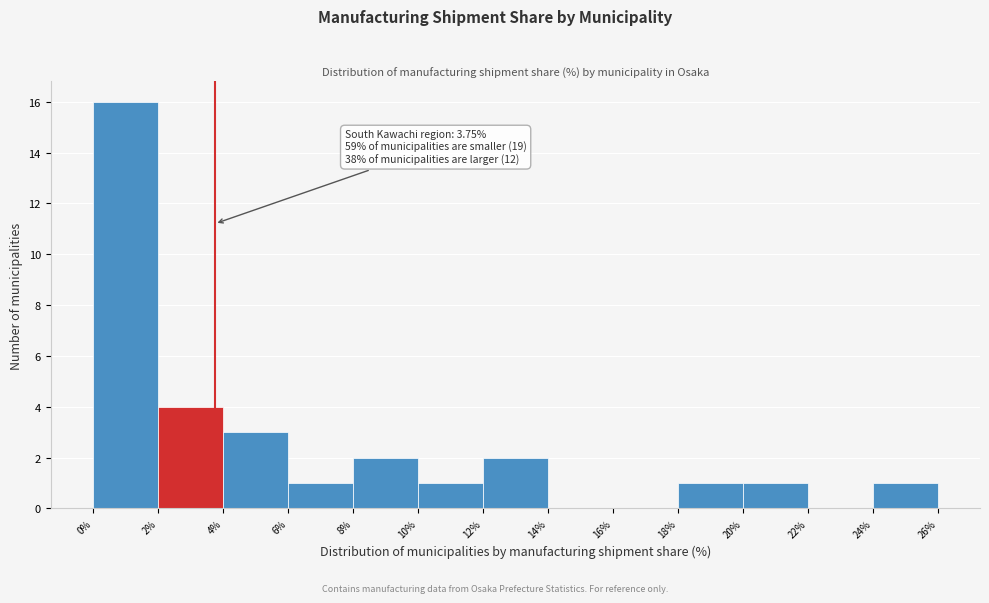

Over which range of the x-axis is the bar tallest?

0% to 2%